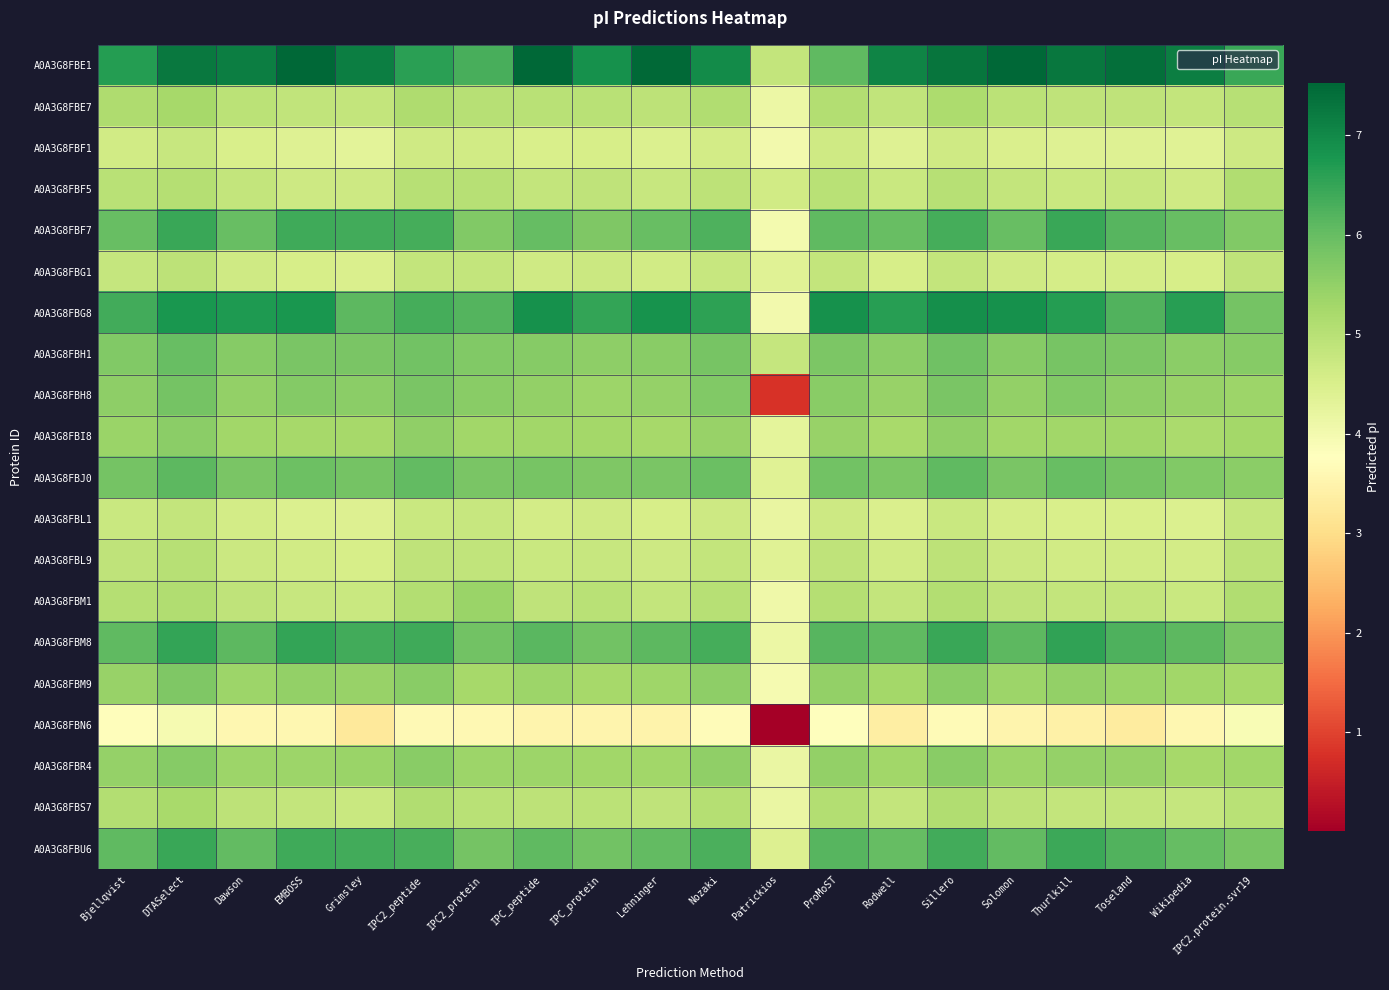

Reading right to left, what are all the values shown in this chart?

A0A3G8FBE1: IPC2.protein.svr19=6.5	Wikipedia=7.1	Toseland=7.4	Thurlkill=7.3	Solomon=7.5	Sillero=7.3	Rodwell=7.1	ProMoST=6.1	Patrickios=4.8	Nozaki=7.0	Lehninger=7.5	IPC_protein=6.9	IPC_peptide=7.5	IPC2_protein=6.3	IPC2_peptide=6.6	Grimsley=7.2	EMBOSS=7.5	Dawson=7.1	DTASelect=7.2	Bjellqvist=6.6
A0A3G8FBE7: IPC2.protein.svr19=5.0	Wikipedia=4.9	Toseland=4.9	Thurlkill=4.9	Solomon=5.0	Sillero=5.2	Rodwell=4.9	ProMoST=5.1	Patrickios=4.1	Nozaki=5.1	Lehninger=4.9	IPC_protein=5.0	IPC_peptide=5.0	IPC2_protein=5.0	IPC2_peptide=5.1	Grimsley=4.8	EMBOSS=4.9	Dawson=5.0	DTASelect=5.3	Bjellqvist=5.1
A0A3G8FBF1: IPC2.protein.svr19=4.7	Wikipedia=4.4	Toseland=4.4	Thurlkill=4.4	Solomon=4.5	Sillero=4.7	Rodwell=4.4	ProMoST=4.7	Patrickios=4.0	Nozaki=4.6	Lehninger=4.5	IPC_protein=4.5	IPC_peptide=4.5	IPC2_protein=4.6	IPC2_peptide=4.7	Grimsley=4.3	EMBOSS=4.4	Dawson=4.5	DTASelect=4.8	Bjellqvist=4.6
A0A3G8FBF5: IPC2.protein.svr19=5.1	Wikipedia=4.7	Toseland=4.8	Thurlkill=4.8	Solomon=4.8	Sillero=5.0	Rodwell=4.8	ProMoST=5.0	Patrickios=4.6	Nozaki=4.9	Lehninger=4.8	IPC_protein=4.9	IPC_peptide=4.9	IPC2_protein=5.0	IPC2_peptide=5.0	Grimsley=4.7	EMBOSS=4.7	Dawson=4.8	DTASelect=5.1	Bjellqvist=5.0
A0A3G8FBF7: IPC2.protein.svr19=5.7	Wikipedia=6.0	Toseland=6.2	Thurlkill=6.4	Solomon=6.0	Sillero=6.4	Rodwell=6.0	ProMoST=6.1	Patrickios=4.0	Nozaki=6.2	Lehninger=6.0	IPC_protein=5.7	IPC_peptide=6.0	IPC2_protein=5.7	IPC2_peptide=6.3	Grimsley=6.4	EMBOSS=6.4	Dawson=6.0	DTASelect=6.4	Bjellqvist=6.0
A0A3G8FBG1: IPC2.protein.svr19=4.9	Wikipedia=4.5	Toseland=4.6	Thurlkill=4.6	Solomon=4.7	Sillero=4.8	Rodwell=4.6	ProMoST=4.8	Patrickios=4.4	Nozaki=4.8	Lehninger=4.6	IPC_protein=4.7	IPC_peptide=4.7	IPC2_protein=4.8	IPC2_peptide=4.8	Grimsley=4.5	EMBOSS=4.5	Dawson=4.7	DTASelect=4.9	Bjellqvist=4.8
A0A3G8FBG8: IPC2.protein.svr19=5.8	Wikipedia=6.6	Toseland=6.2	Thurlkill=6.6	Solomon=6.9	Sillero=6.9	Rodwell=6.6	ProMoST=6.9	Patrickios=4.0	Nozaki=6.6	Lehninger=6.8	IPC_protein=6.5	IPC_peptide=6.9	IPC2_protein=6.2	IPC2_peptide=6.3	Grimsley=6.1	EMBOSS=6.8	Dawson=6.7	DTASelect=6.8	Bjellqvist=6.4
A0A3G8FBH1: IPC2.protein.svr19=5.6	Wikipedia=5.6	Toseland=5.7	Thurlkill=5.8	Solomon=5.6	Sillero=5.9	Rodwell=5.6	ProMoST=5.8	Patrickios=4.8	Nozaki=5.8	Lehninger=5.6	IPC_protein=5.5	IPC_peptide=5.6	IPC2_protein=5.7	IPC2_peptide=5.9	Grimsley=5.8	EMBOSS=5.8	Dawson=5.6	DTASelect=6.0	Bjellqvist=5.7
A0A3G8FBH8: IPC2.protein.svr19=5.4	Wikipedia=5.4	Toseland=5.5	Thurlkill=5.7	Solomon=5.5	Sillero=5.8	Rodwell=5.4	ProMoST=5.6	Patrickios=0.8	Nozaki=5.7	Lehninger=5.5	IPC_protein=5.4	IPC_peptide=5.5	IPC2_protein=5.6	IPC2_peptide=5.8	Grimsley=5.6	EMBOSS=5.7	Dawson=5.5	DTASelect=5.8	Bjellqvist=5.5
A0A3G8FBI8: IPC2.protein.svr19=5.3	Wikipedia=5.2	Toseland=5.3	Thurlkill=5.3	Solomon=5.3	Sillero=5.5	Rodwell=5.2	ProMoST=5.4	Patrickios=4.3	Nozaki=5.4	Lehninger=5.3	IPC_protein=5.3	IPC_peptide=5.3	IPC2_protein=5.3	IPC2_peptide=5.5	Grimsley=5.2	EMBOSS=5.3	Dawson=5.3	DTASelect=5.6	Bjellqvist=5.4
A0A3G8FBJ0: IPC2.protein.svr19=5.6	Wikipedia=5.7	Toseland=5.8	Thurlkill=6.0	Solomon=5.8	Sillero=6.1	Rodwell=5.7	ProMoST=5.9	Patrickios=4.4	Nozaki=6.0	Lehninger=5.8	IPC_protein=5.7	IPC_peptide=5.8	IPC2_protein=5.8	IPC2_peptide=6.0	Grimsley=5.8	EMBOSS=5.9	Dawson=5.8	DTASelect=6.1	Bjellqvist=5.8
A0A3G8FBL1: IPC2.protein.svr19=4.8	Wikipedia=4.4	Toseland=4.5	Thurlkill=4.5	Solomon=4.6	Sillero=4.8	Rodwell=4.5	ProMoST=4.7	Patrickios=4.2	Nozaki=4.7	Lehninger=4.5	IPC_protein=4.7	IPC_peptide=4.6	IPC2_protein=4.8	IPC2_peptide=4.8	Grimsley=4.4	EMBOSS=4.5	Dawson=4.6	DTASelect=4.8	Bjellqvist=4.8
A0A3G8FBL9: IPC2.protein.svr19=4.9	Wikipedia=4.6	Toseland=4.6	Thurlkill=4.6	Solomon=4.7	Sillero=4.9	Rodwell=4.6	ProMoST=4.9	Patrickios=4.4	Nozaki=4.9	Lehninger=4.7	IPC_protein=4.8	IPC_peptide=4.7	IPC2_protein=4.9	IPC2_peptide=4.9	Grimsley=4.6	EMBOSS=4.6	Dawson=4.7	DTASelect=5.0	Bjellqvist=4.9
A0A3G8FBM1: IPC2.protein.svr19=5.1	Wikipedia=4.8	Toseland=4.8	Thurlkill=4.8	Solomon=4.9	Sillero=5.1	Rodwell=4.8	ProMoST=5.1	Patrickios=4.1	Nozaki=5.0	Lehninger=4.9	IPC_protein=5.0	IPC_peptide=4.9	IPC2_protein=5.4	IPC2_peptide=5.1	Grimsley=4.8	EMBOSS=4.8	Dawson=4.9	DTASelect=5.1	Bjellqvist=5.1
A0A3G8FBM8: IPC2.protein.svr19=5.8	Wikipedia=6.1	Toseland=6.2	Thurlkill=6.5	Solomon=6.1	Sillero=6.5	Rodwell=6.1	ProMoST=6.1	Patrickios=4.1	Nozaki=6.3	Lehninger=6.1	IPC_protein=5.9	IPC_peptide=6.1	IPC2_protein=5.9	IPC2_peptide=6.4	Grimsley=6.4	EMBOSS=6.5	Dawson=6.1	DTASelect=6.5	Bjellqvist=6.1
A0A3G8FBM9: IPC2.protein.svr19=5.2	Wikipedia=5.3	Toseland=5.4	Thurlkill=5.5	Solomon=5.4	Sillero=5.6	Rodwell=5.3	ProMoST=5.5	Patrickios=3.9	Nozaki=5.5	Lehninger=5.3	IPC_protein=5.2	IPC_peptide=5.4	IPC2_protein=5.2	IPC2_peptide=5.6	Grimsley=5.4	EMBOSS=5.5	Dawson=5.4	DTASelect=5.7	Bjellqvist=5.4
A0A3G8FBN6: IPC2.protein.svr19=3.9	Wikipedia=3.6	Toseland=3.3	Thurlkill=3.4	Solomon=3.5	Sillero=3.7	Rodwell=3.4	ProMoST=3.8	Patrickios=0.0	Nozaki=3.7	Lehninger=3.5	IPC_protein=3.5	IPC_peptide=3.5	IPC2_protein=3.6	IPC2_peptide=3.6	Grimsley=3.2	EMBOSS=3.6	Dawson=3.6	DTASelect=3.9	Bjellqvist=3.7
A0A3G8FBR4: IPC2.protein.svr19=5.3	Wikipedia=5.2	Toseland=5.4	Thurlkill=5.4	Solomon=5.4	Sillero=5.6	Rodwell=5.3	ProMoST=5.5	Patrickios=4.2	Nozaki=5.5	Lehninger=5.3	IPC_protein=5.3	IPC_peptide=5.4	IPC2_protein=5.4	IPC2_peptide=5.6	Grimsley=5.4	EMBOSS=5.4	Dawson=5.4	DTASelect=5.6	Bjellqvist=5.5
A0A3G8FBS7: IPC2.protein.svr19=5.0	Wikipedia=4.8	Toseland=4.8	Thurlkill=4.8	Solomon=4.9	Sillero=5.1	Rodwell=4.8	ProMoST=5.1	Patrickios=4.2	Nozaki=5.0	Lehninger=4.9	IPC_protein=5.0	IPC_peptide=4.9	IPC2_protein=5.0	IPC2_peptide=5.1	Grimsley=4.7	EMBOSS=4.8	Dawson=4.9	DTASelect=5.2	Bjellqvist=5.1
A0A3G8FBU6: IPC2.protein.svr19=5.8	Wikipedia=6.0	Toseland=6.2	Thurlkill=6.4	Solomon=6.0	Sillero=6.4	Rodwell=6.0	ProMoST=6.1	Patrickios=4.4	Nozaki=6.3	Lehninger=6.0	IPC_protein=5.9	IPC_peptide=6.1	IPC2_protein=5.8	IPC2_peptide=6.3	Grimsley=6.4	EMBOSS=6.4	Dawson=6.0	DTASelect=6.5	Bjellqvist=6.1